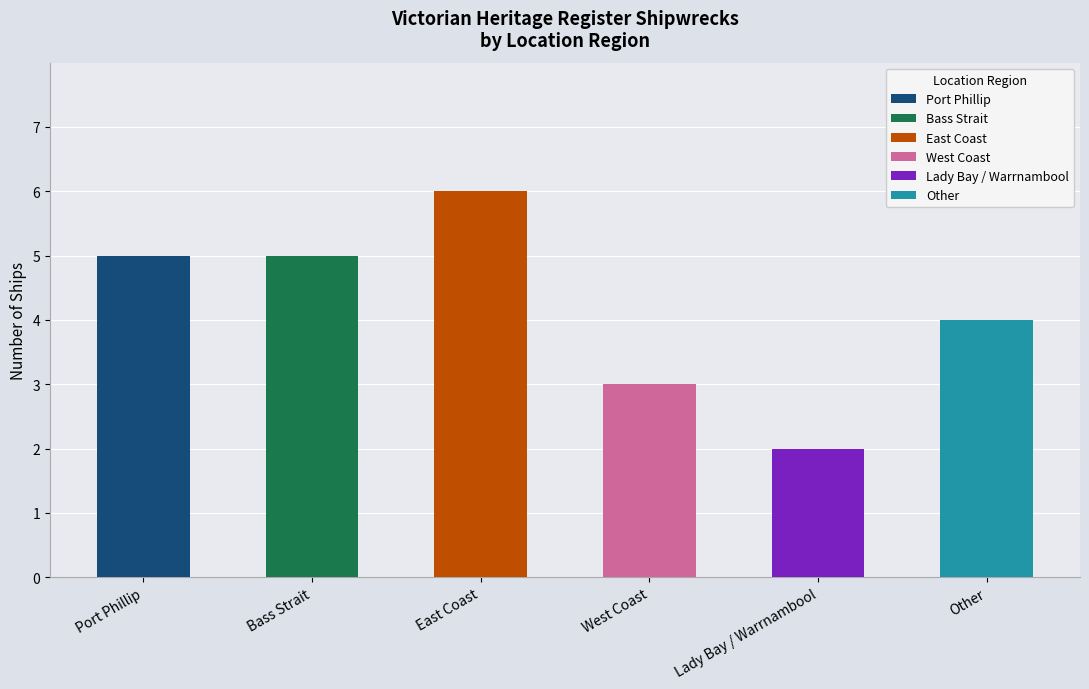

Rank the categories by value from lowest to highest.

Lady Bay / Warrnambool, West Coast, Other, Port Phillip, Bass Strait, East Coast